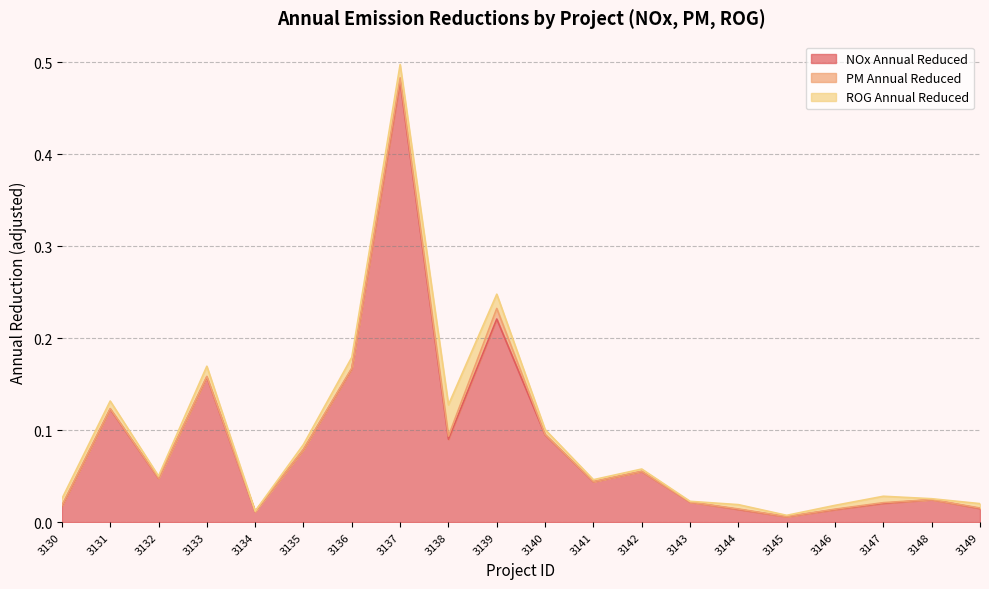

How many distinct data groups are displayed?

3